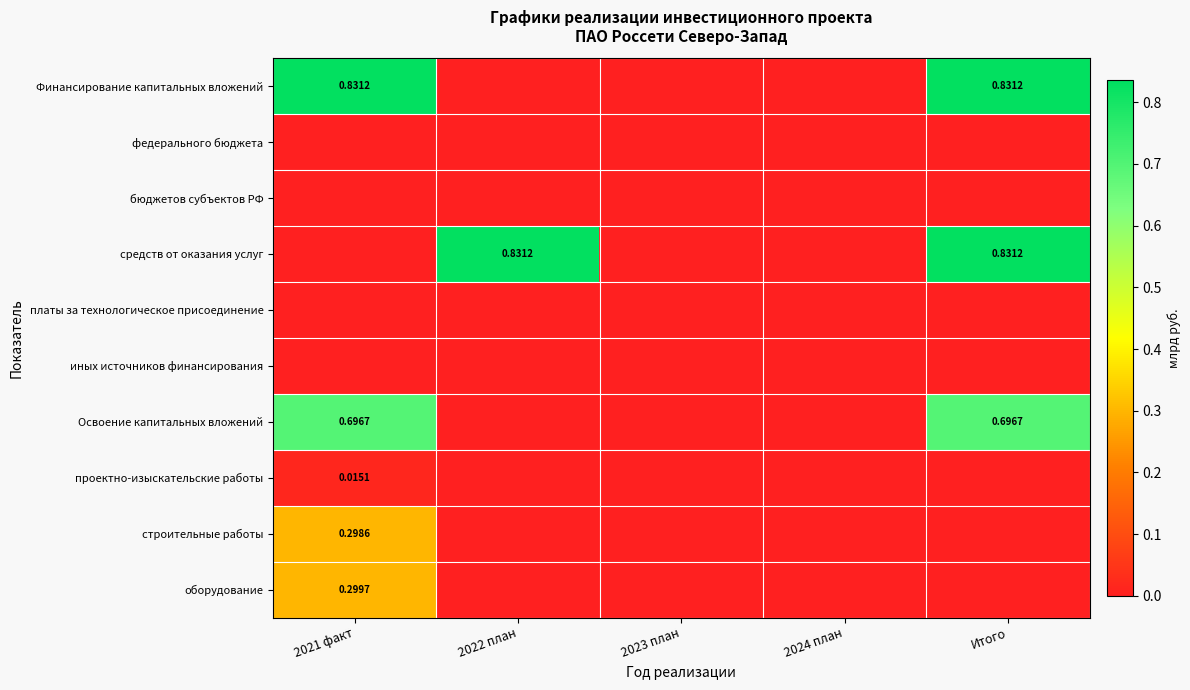

How many средств от оказания услуг values are between 0 and 1?

5